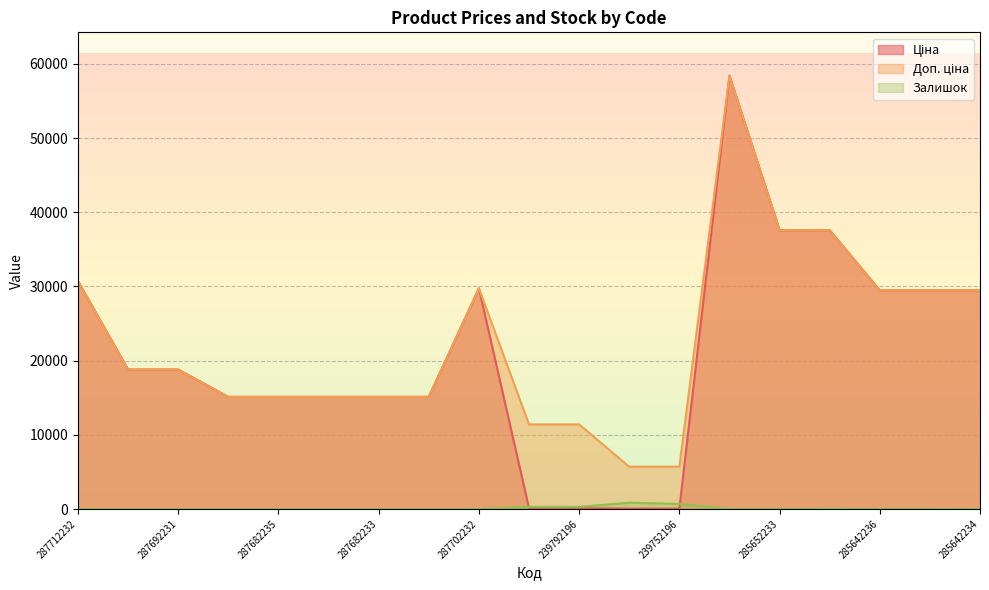

What is the maximum value shown in the chart?

58426.5